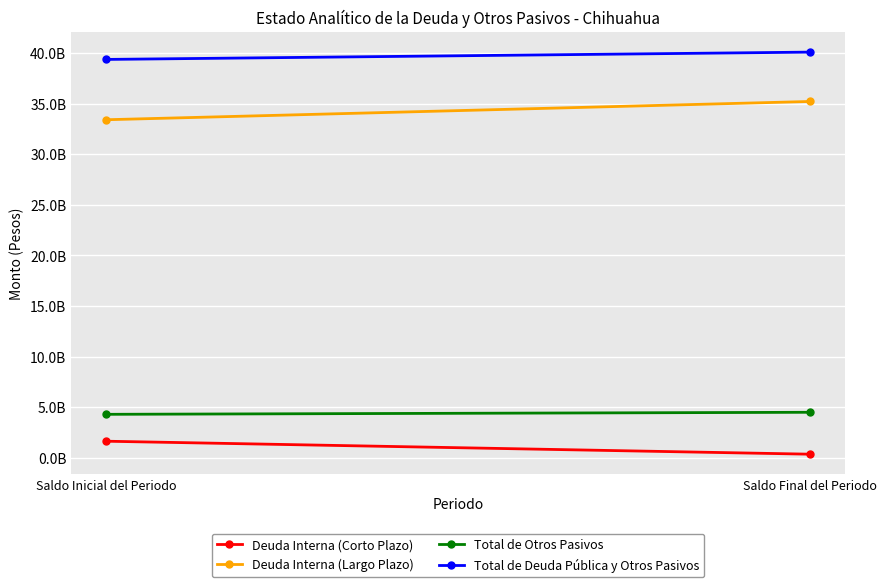

At which category is the sum across all series the highest?

Saldo Final del Periodo